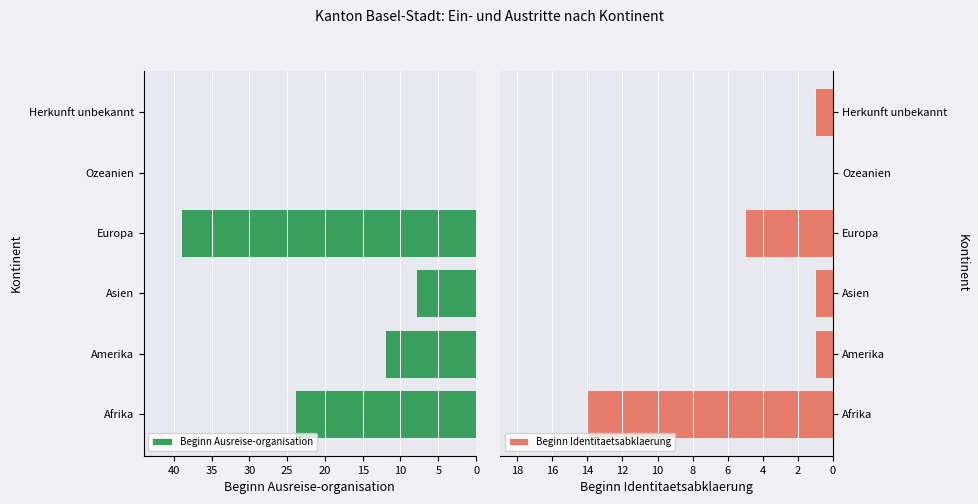

True or false: Beginn Identitaetsabklaerung has a value of 2 at Herkunft unbekannt.

False